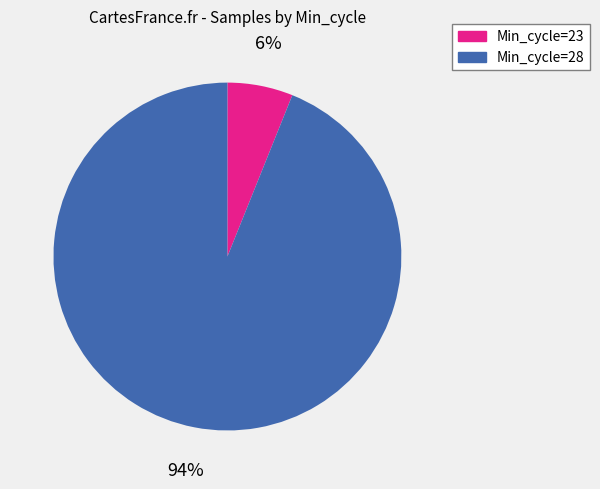

To the nearest percent, what is the difference between the largest and smallest slice percentages?

88%